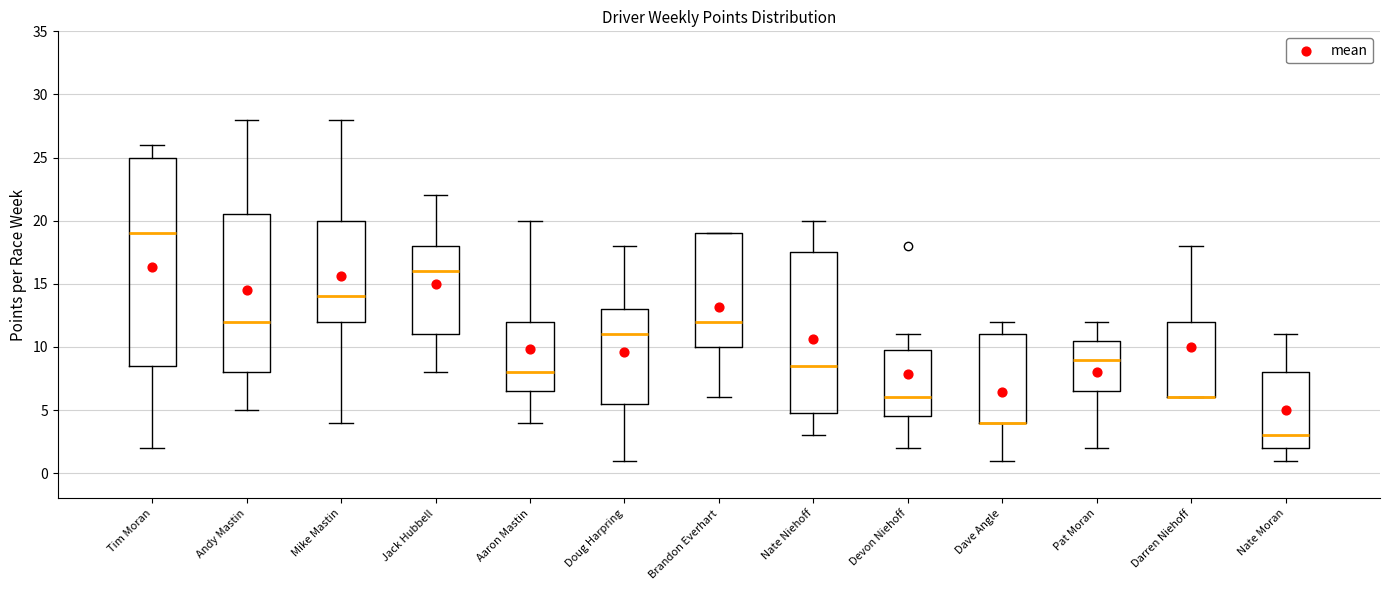

Reading left to right, read every box against the y-axis: the position of its median line, the range the box covers, and the ends of its whiskers. The values are not printed on the chart, so give them approximately, as read against the axis.

Tim Moran: median 19.0, box 8.5 to 25.0, whiskers 2.0 to 26.0
Andy Mastin: median 12.0, box 8.0 to 20.5, whiskers 5.0 to 28.0
Mike Mastin: median 14.0, box 12.0 to 20.0, whiskers 4.0 to 28.0
Jack Hubbell: median 16.0, box 11.0 to 18.0, whiskers 8.0 to 22.0
Aaron Mastin: median 8.0, box 6.5 to 12.0, whiskers 4.0 to 20.0
Doug Harpring: median 11.0, box 5.5 to 13.0, whiskers 1.0 to 18.0
Brandon Everhart: median 12.0, box 10.0 to 19.0, whiskers 6.0 to 19.0
Nate Niehoff: median 8.5, box 5.0 to 17.5, whiskers 3.0 to 20.0
Devon Niehoff: median 6.0, box 4.5 to 10.0, whiskers 2.0 to 11.0
Dave Angle: median 4.0 (drawn on the box's lower edge), box 4.0 to 11.0, whiskers 1.0 to 12.0
Pat Moran: median 9.0, box 6.5 to 10.5, whiskers 2.0 to 12.0
Darren Niehoff: median 6.0 (drawn on the box's lower edge), box 6.0 to 12.0, whiskers 6.0 to 18.0
Nate Moran: median 3.0, box 2.0 to 8.0, whiskers 1.0 to 11.0